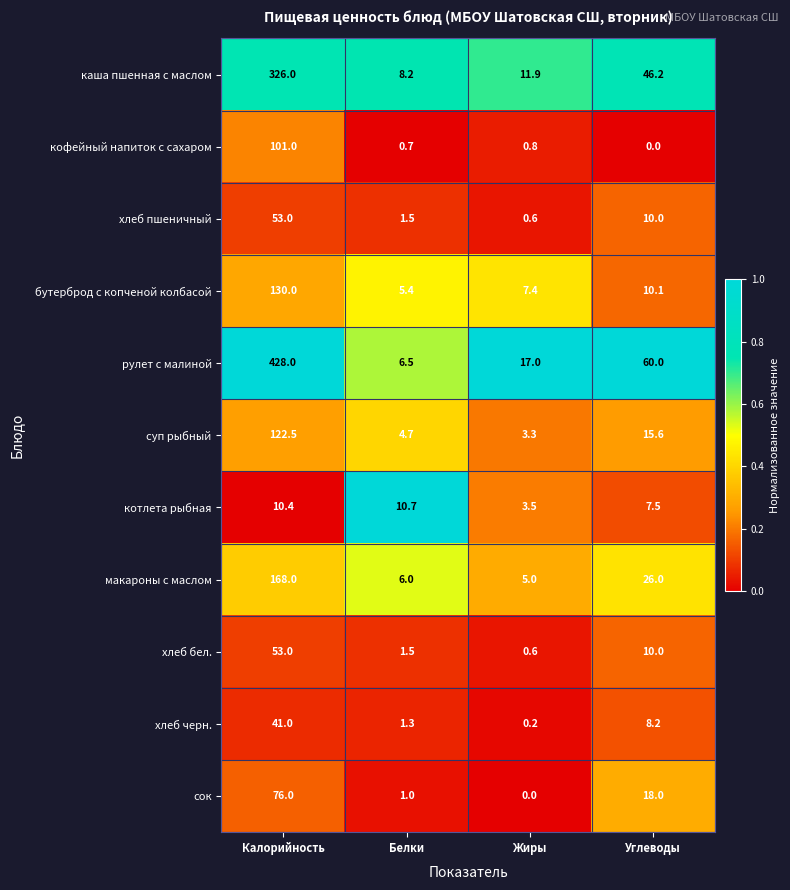

The рулет с малиной series shows 34.2 at Углеводы. True or false?

False